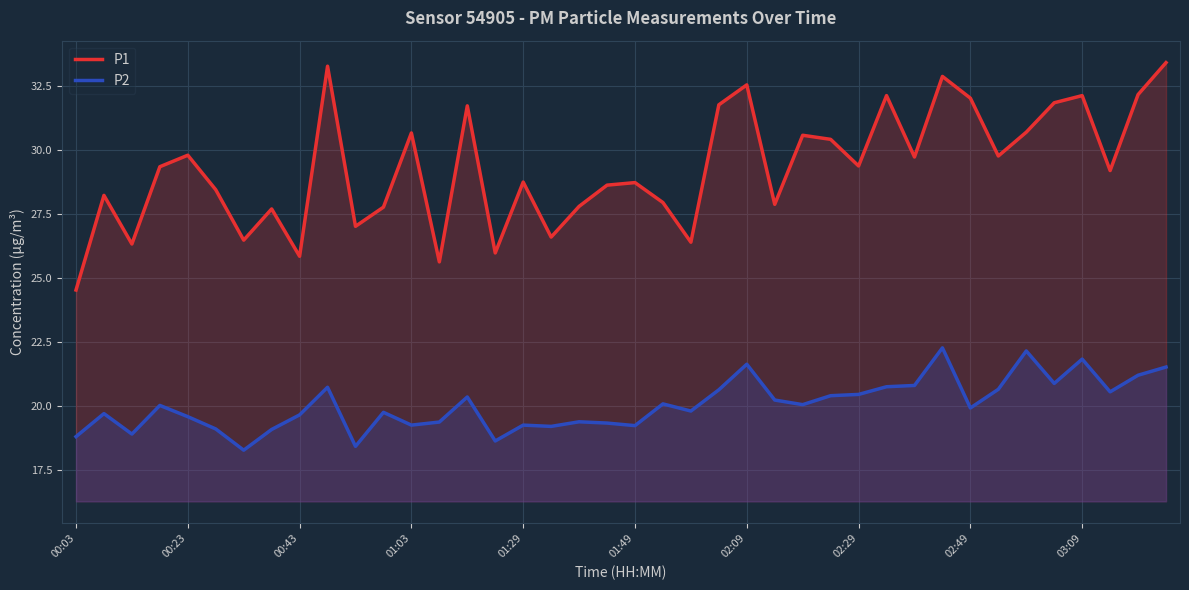

Is the value of P2 at 17 greater than the value of P1 at 38?

No